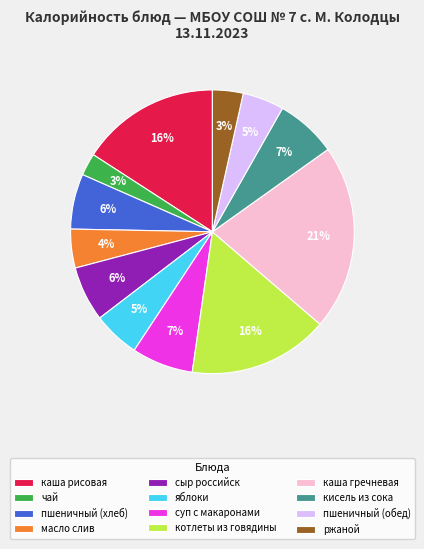

Which has a higher value, котлеты из говядины or ржаной?

котлеты из говядины